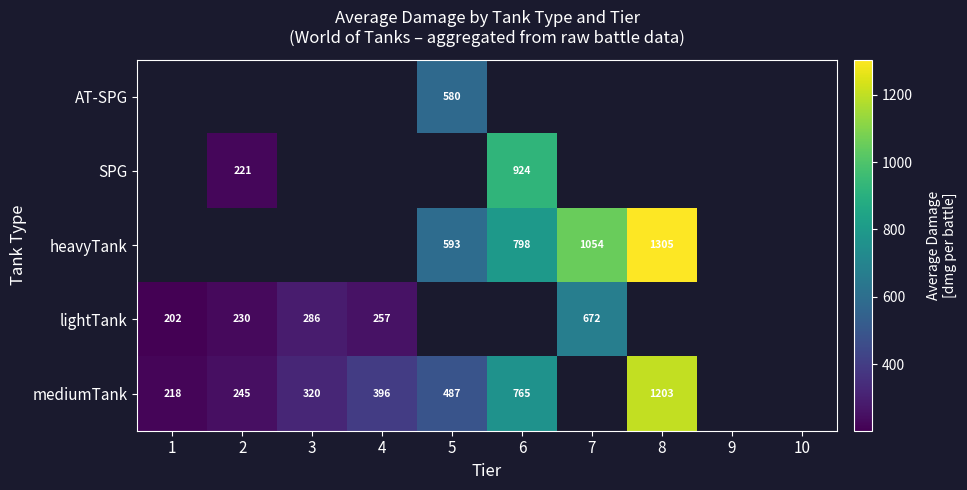

How many values in SPG are above zero?

2